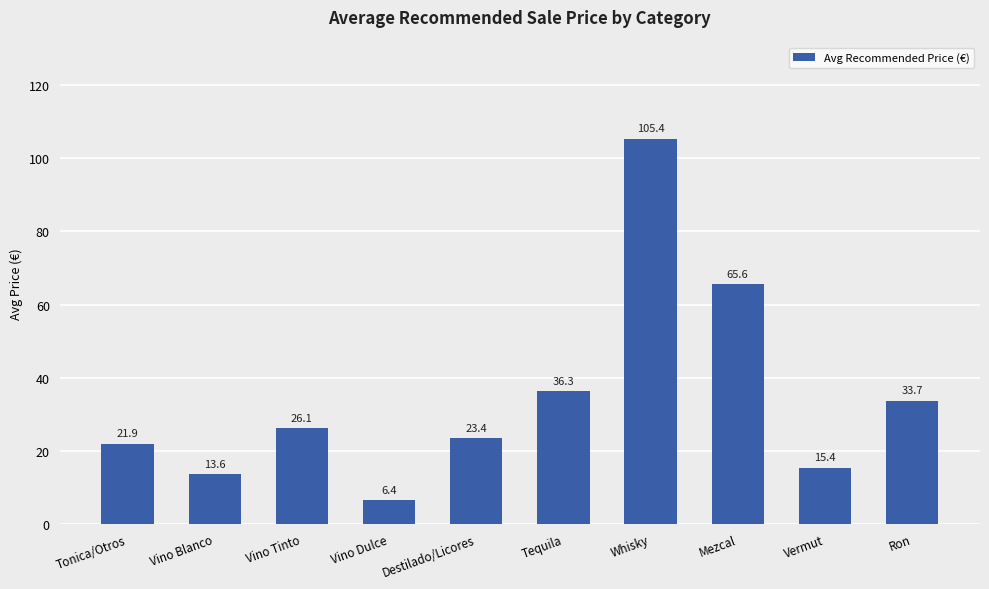

What is the label of the 5th bar from the right?

Tequila